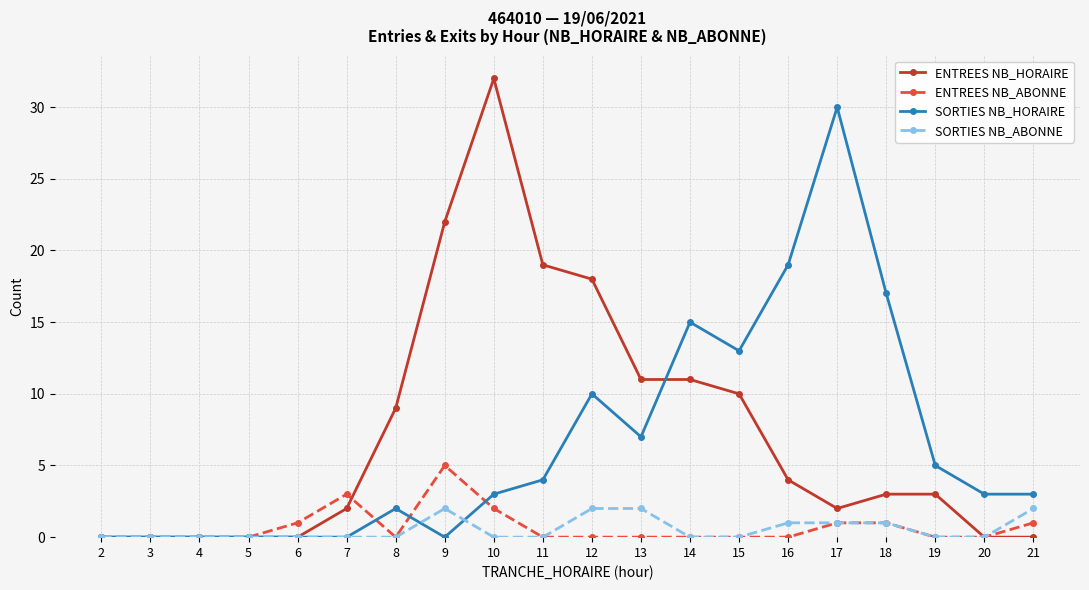

Which series changed the most between 14 and 15?

SORTIES NB_HORAIRE